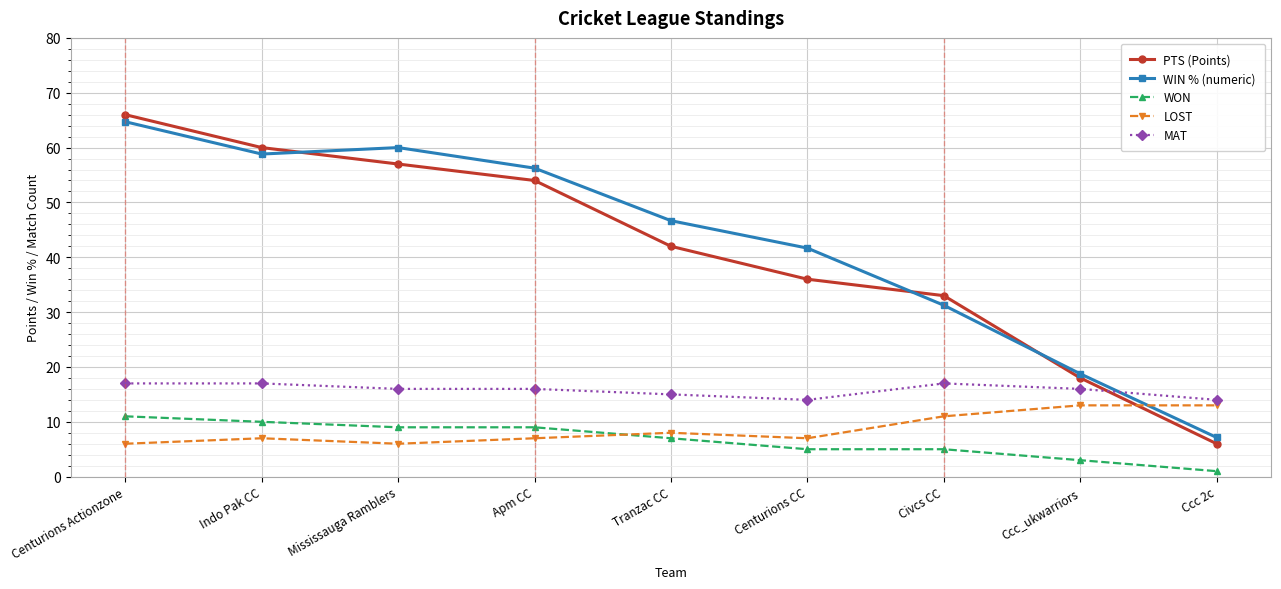

What is the difference between the second highest and minimum values in the PTS (Points) series?

54.0